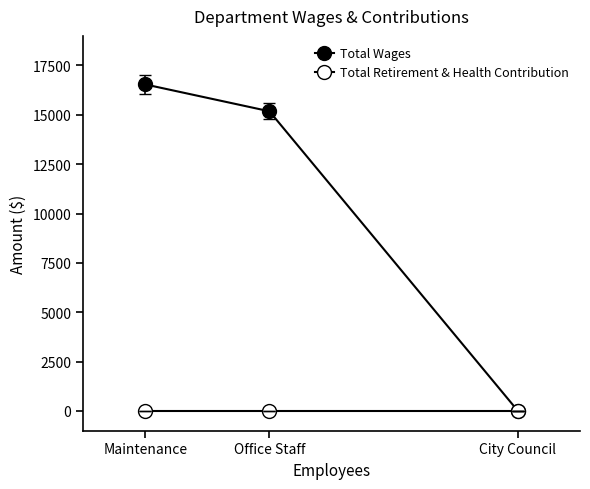

Is it true that Total Retirement & Health Contribution equals 0 at City Council?

True